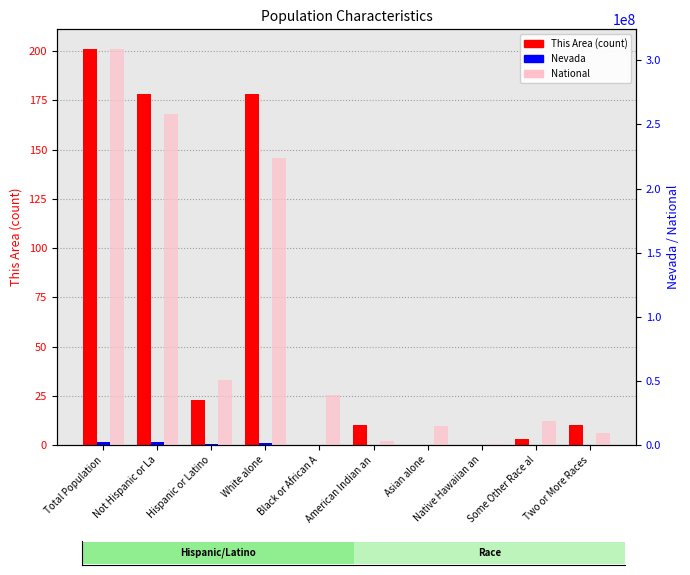

At how many categories does at least one series exceed 268070826?

1